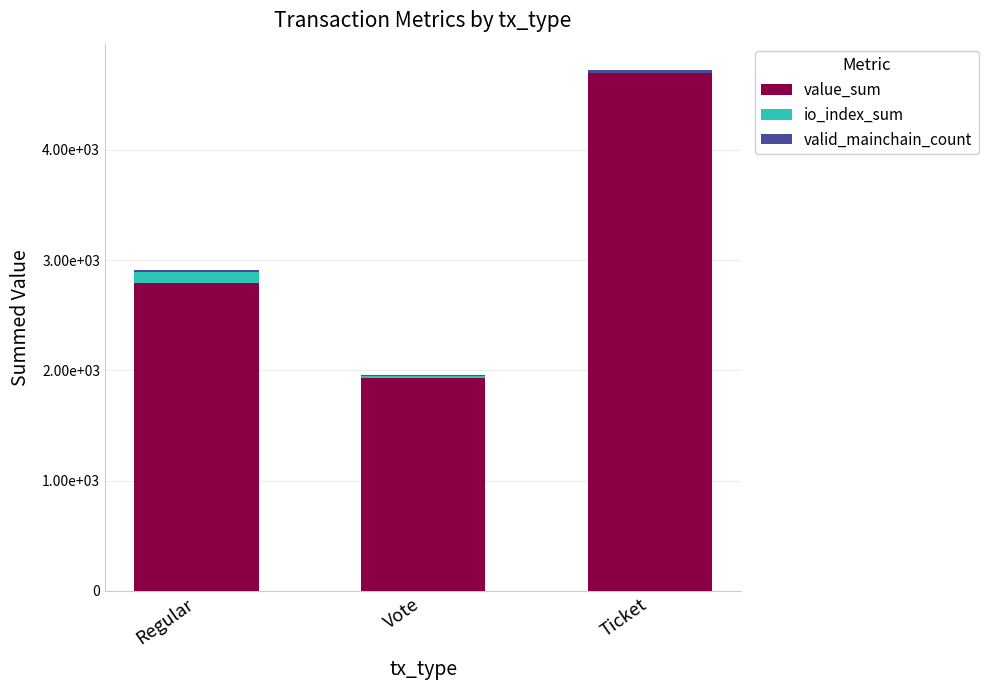

Are the bars grouped side by side (vs. stacked)?

No